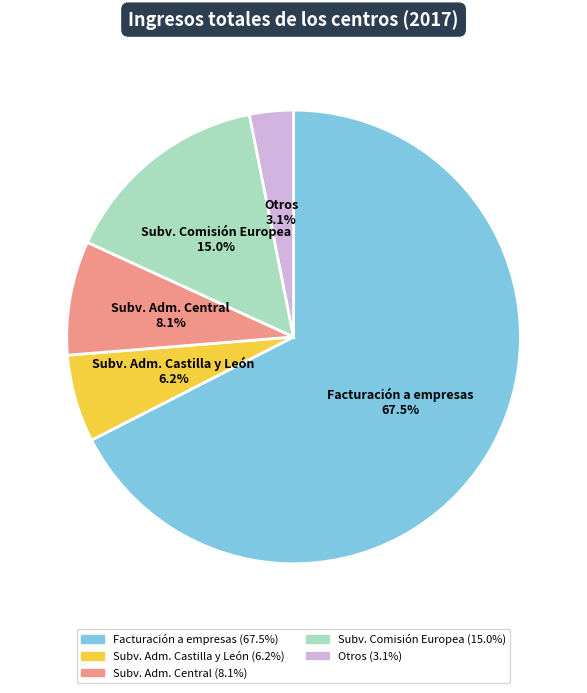

How much of the chart is everything except Subv. Adm. Central?

91.9%